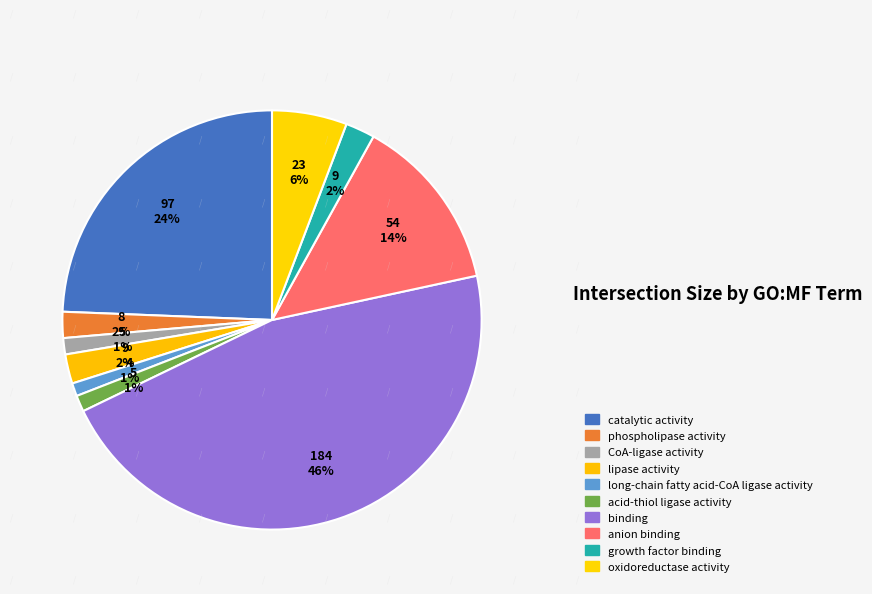

Rank the categories by value from lowest to highest.

long-chain fatty acid-CoA ligase activity, CoA-ligase activity, acid-thiol ligase activity, phospholipase activity, lipase activity, growth factor binding, oxidoreductase activity, anion binding, catalytic activity, binding